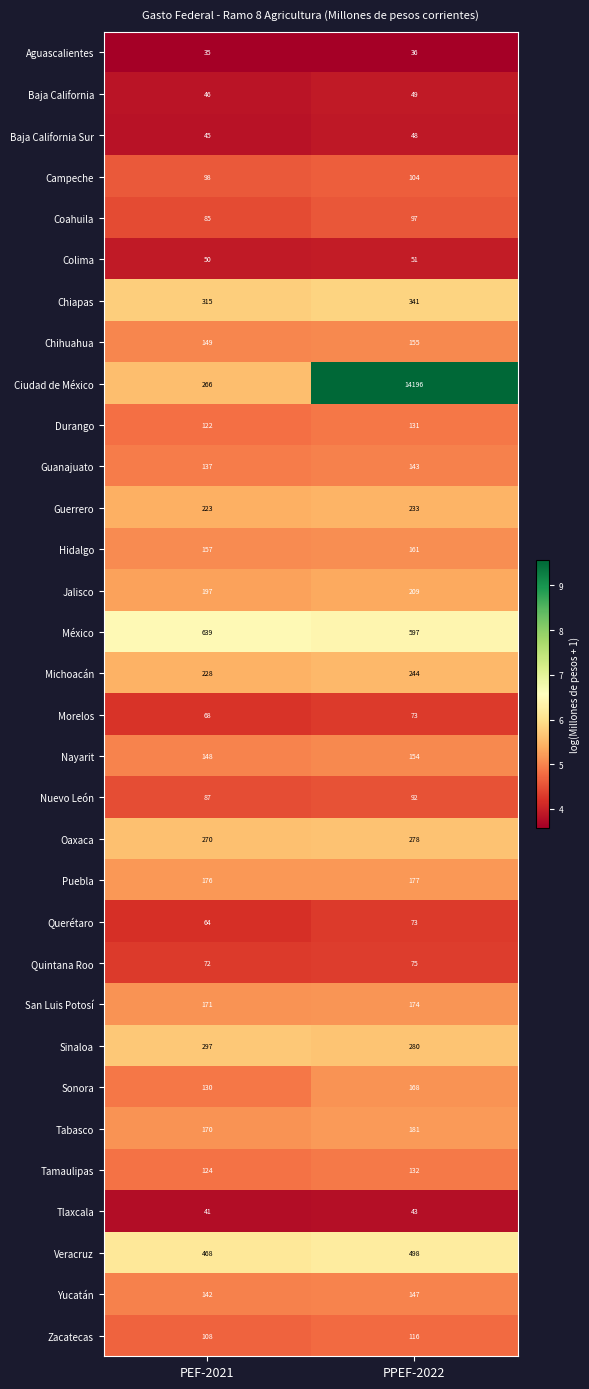

What is the sum of the Baja California values at PEF-2021 and PPEF-2022?

95